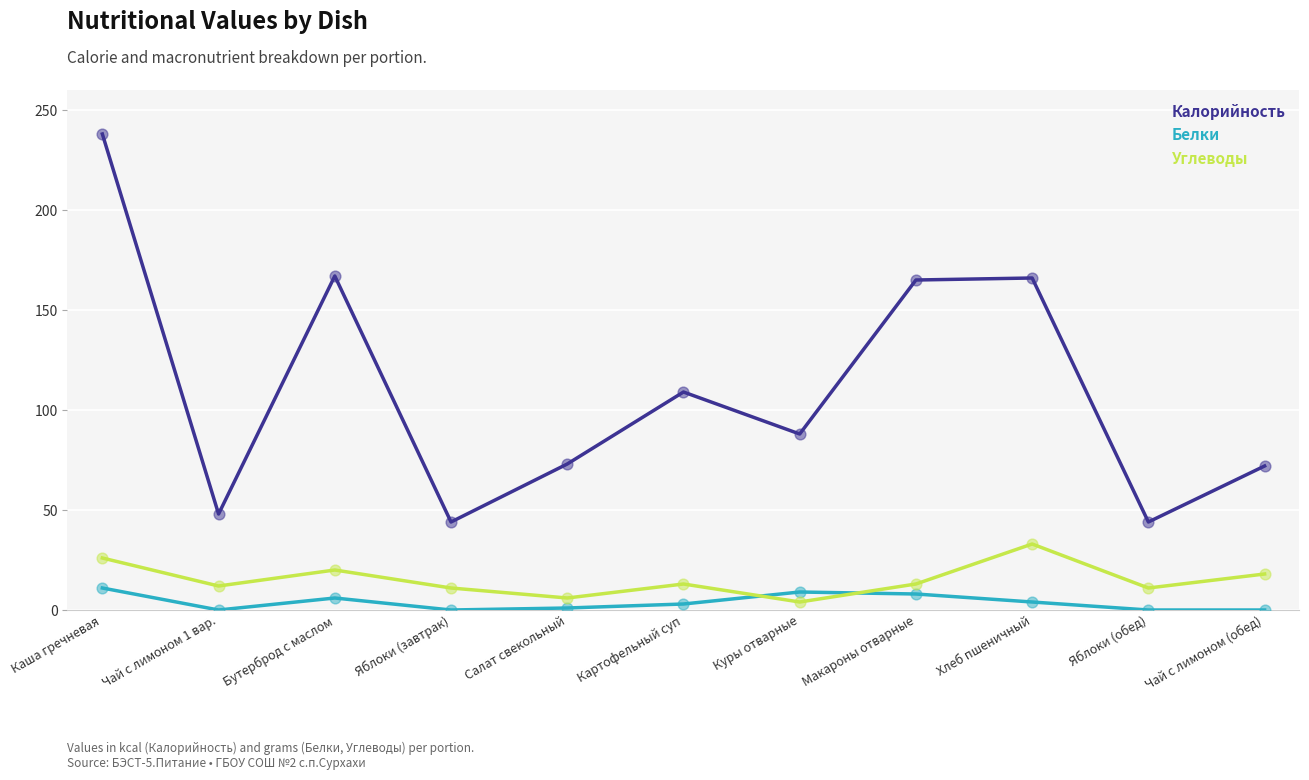

At how many categories does at least one series exceed 127?

4